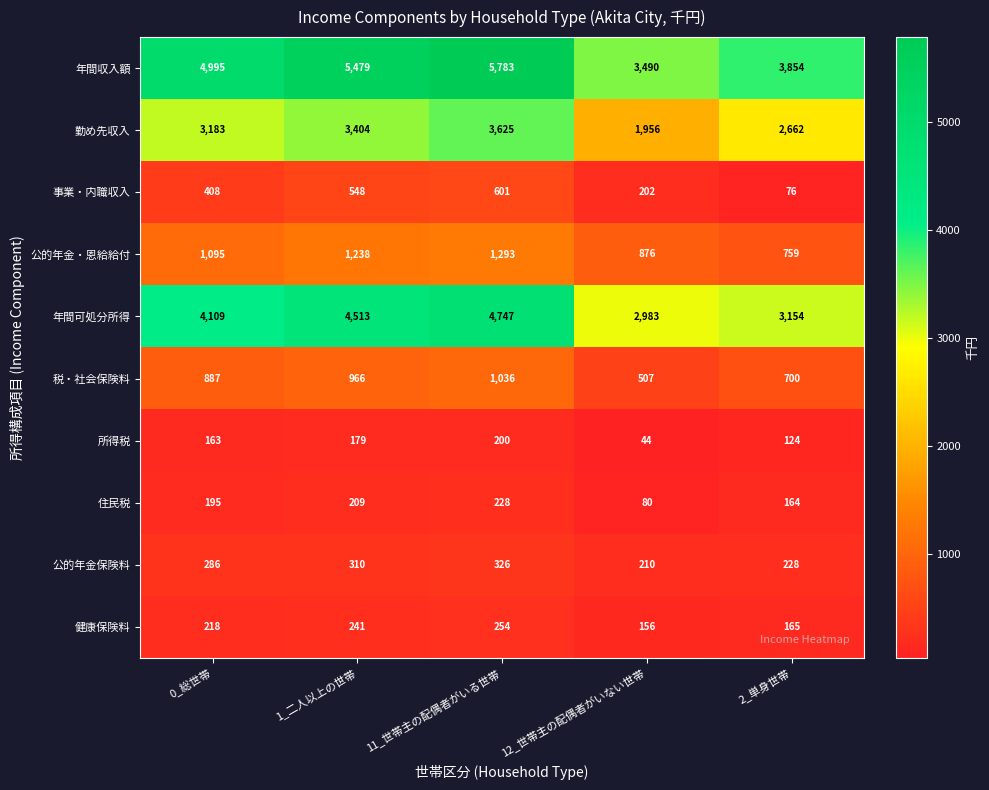

Which category has the highest value in the 所得税 series?

11_世帯主の配偶者がいる世帯